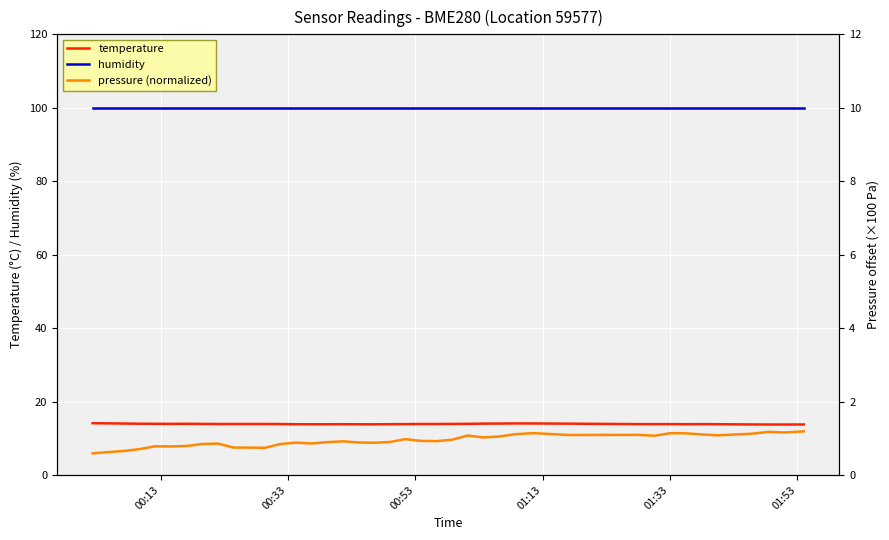

True or false: temperature and humidity cross at least once.

False